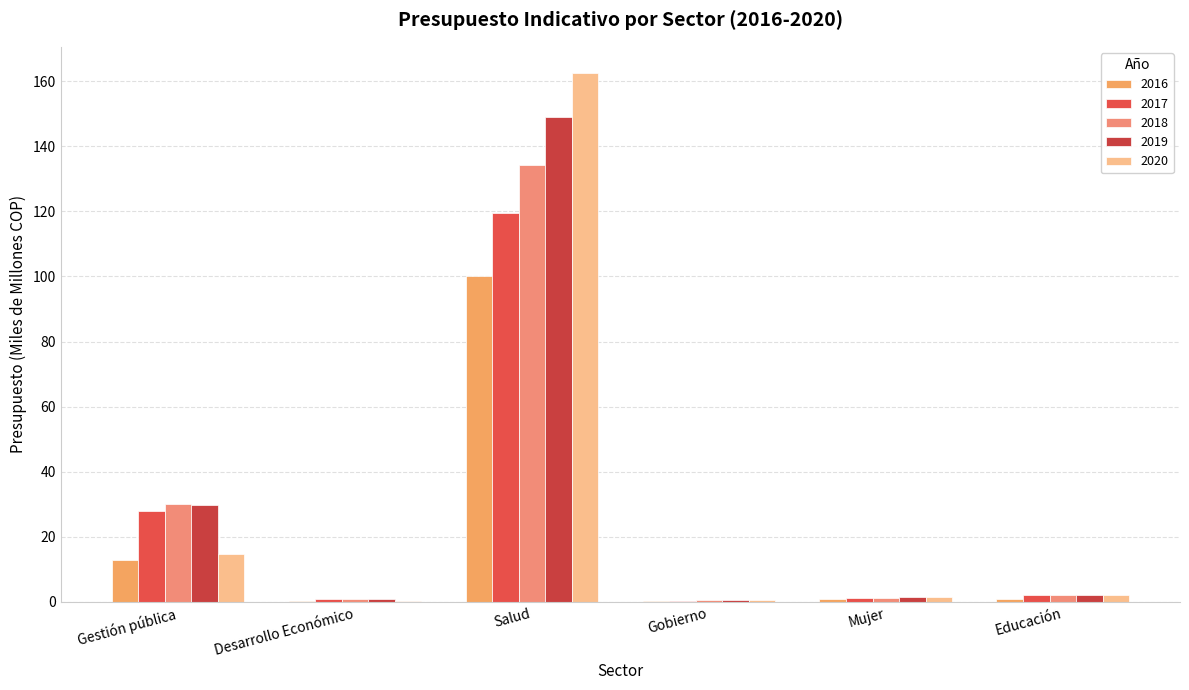

Count the number of data series in this chart.

5